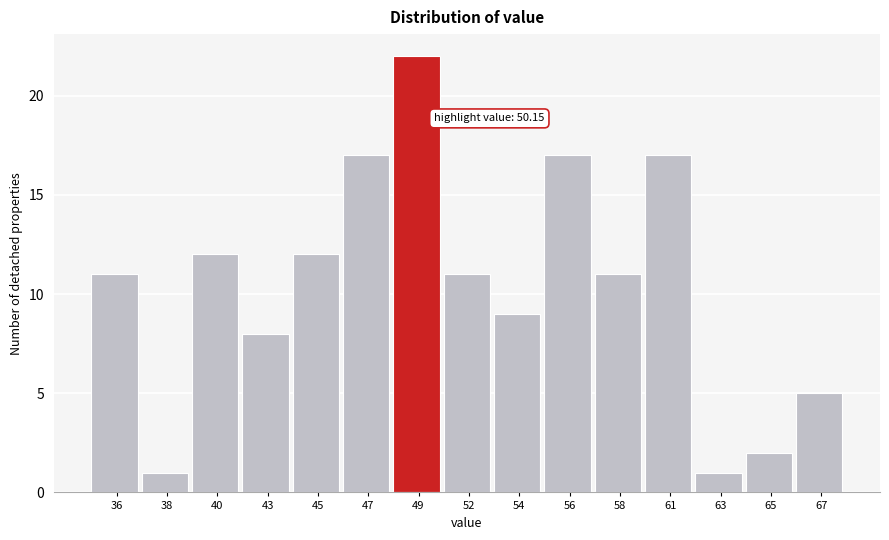

Reading left to right, extract all data points from this chart.

36=11	38=1	40=12	43=8	45=12	47=17	49=22	52=11	54=9	56=17	58=11	61=17	63=1	65=2	67=5